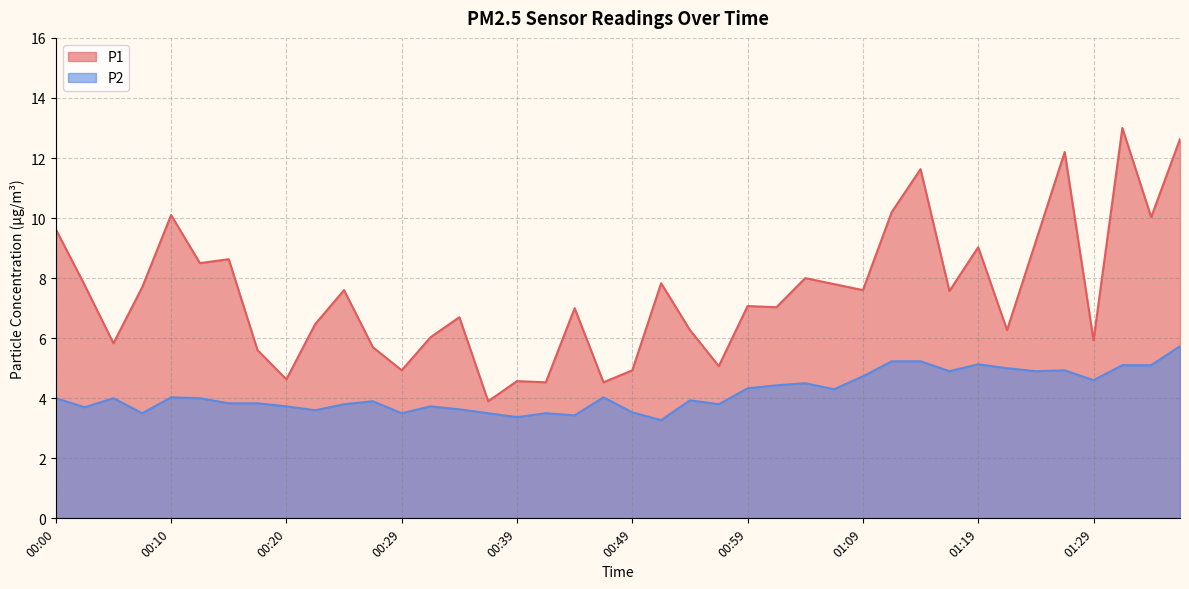

What is the value of the P1 point at the 9th from the left?

4.6